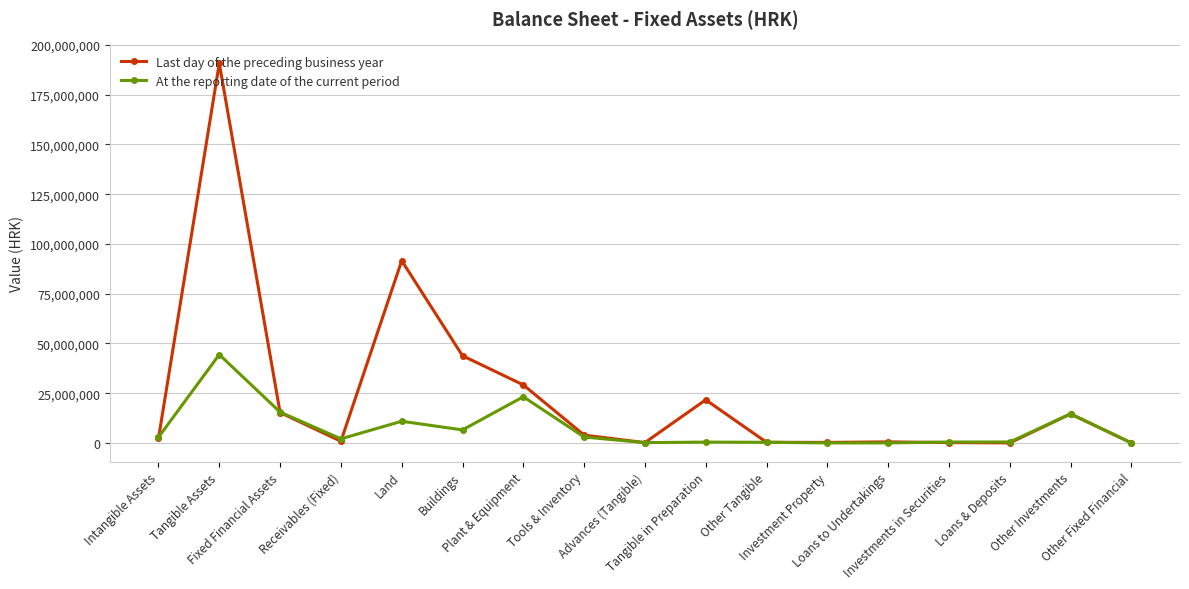

Which series has the largest total across all categories?

Last day of the preceding business year